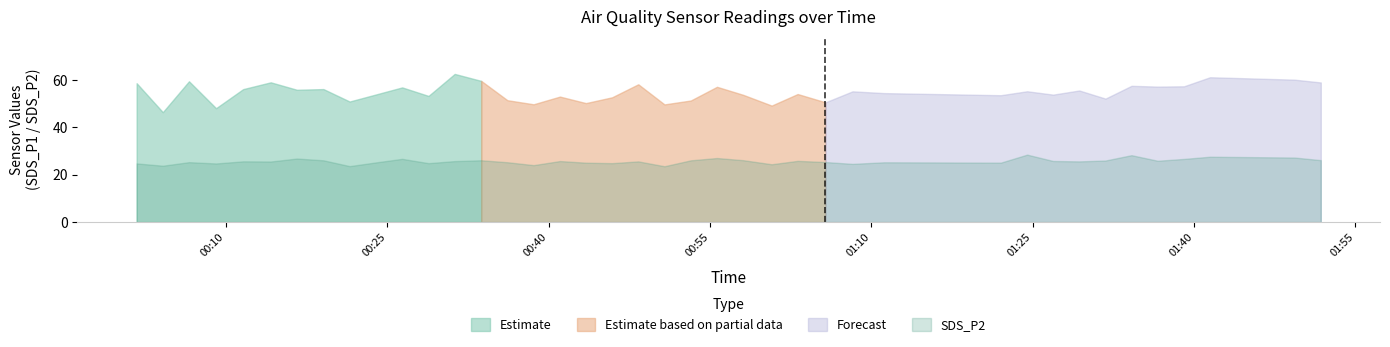

What is the highest value of the Estimate series?

62.6